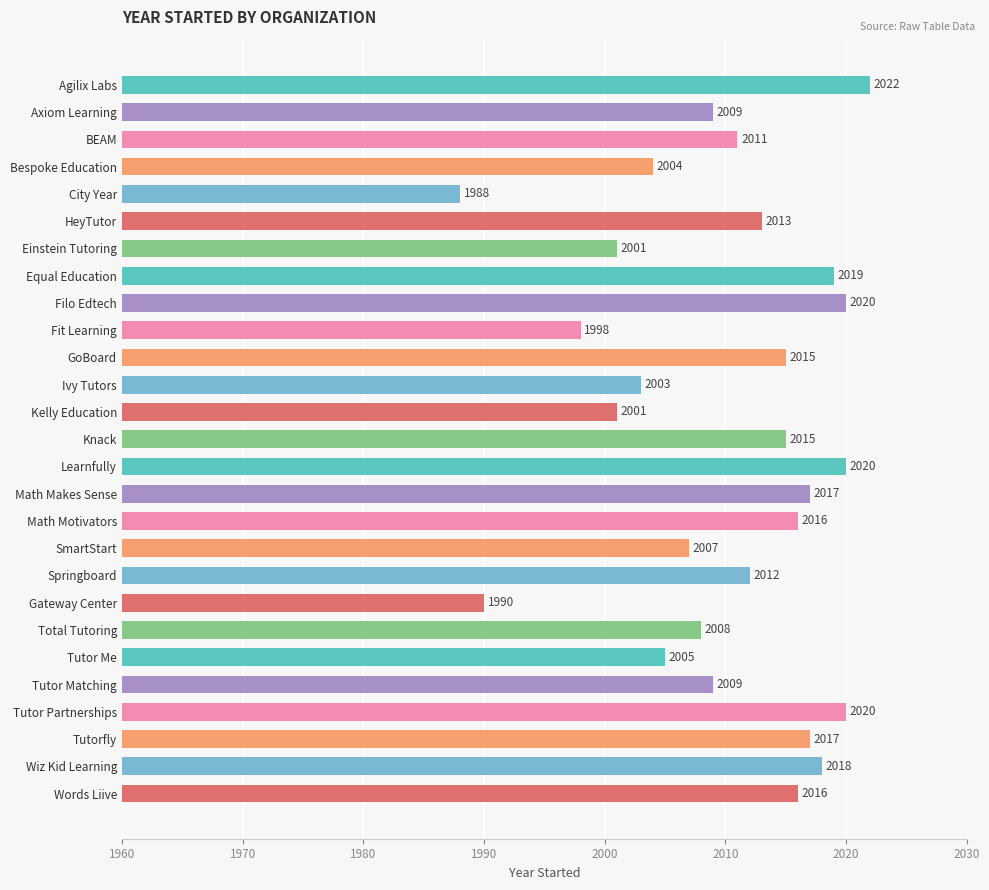

The value at Knack is 2015. True or false?

True